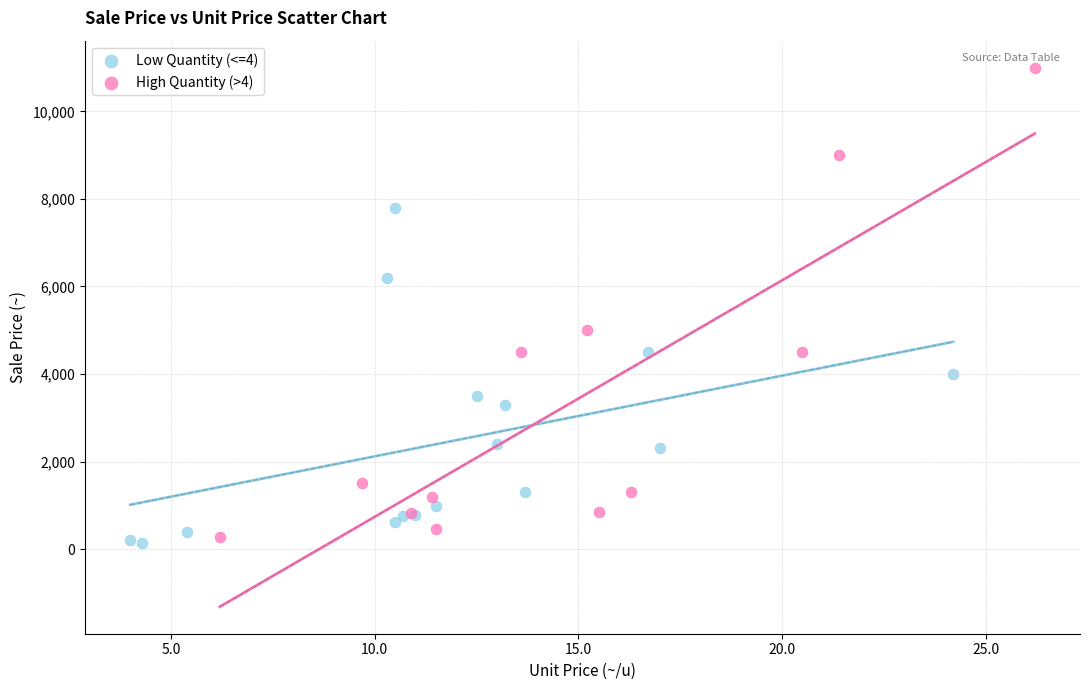

Which series contains the highest Y value?

High Quantity (>4)